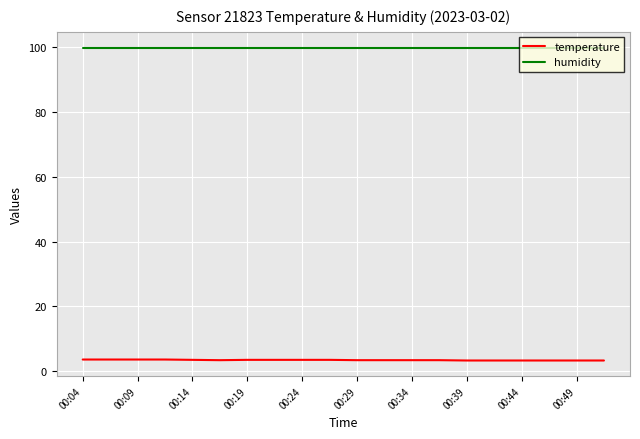

True or false: humidity and temperature intersect in this chart.

False